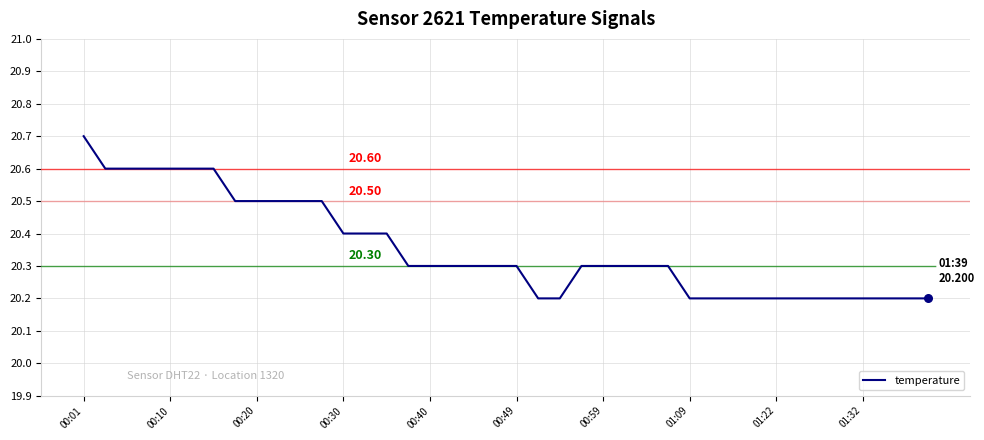

What is the difference between the maximum and minimum values?

0.5